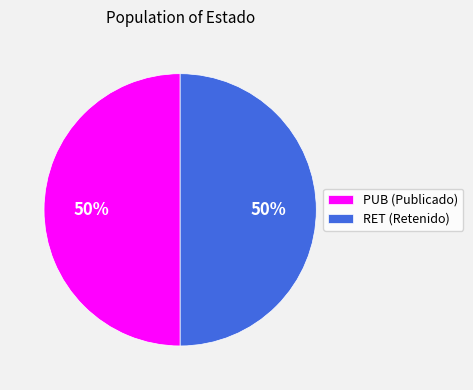

What is the ratio of the value at RET (Retenido) to the value at PUB (Publicado)?

1.0